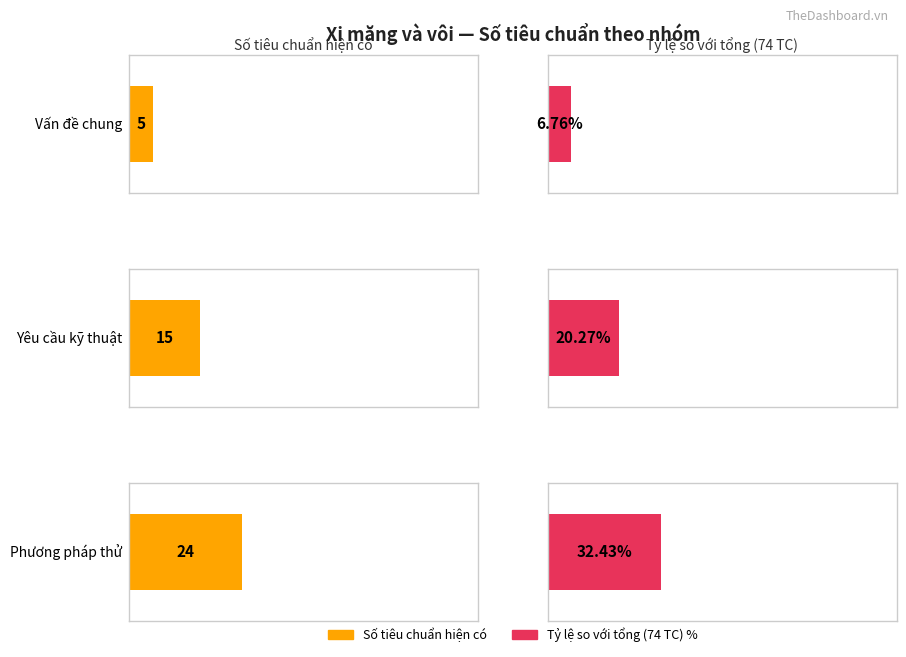

Where does the Average utilization series first go above 15?

Phương pháp thử